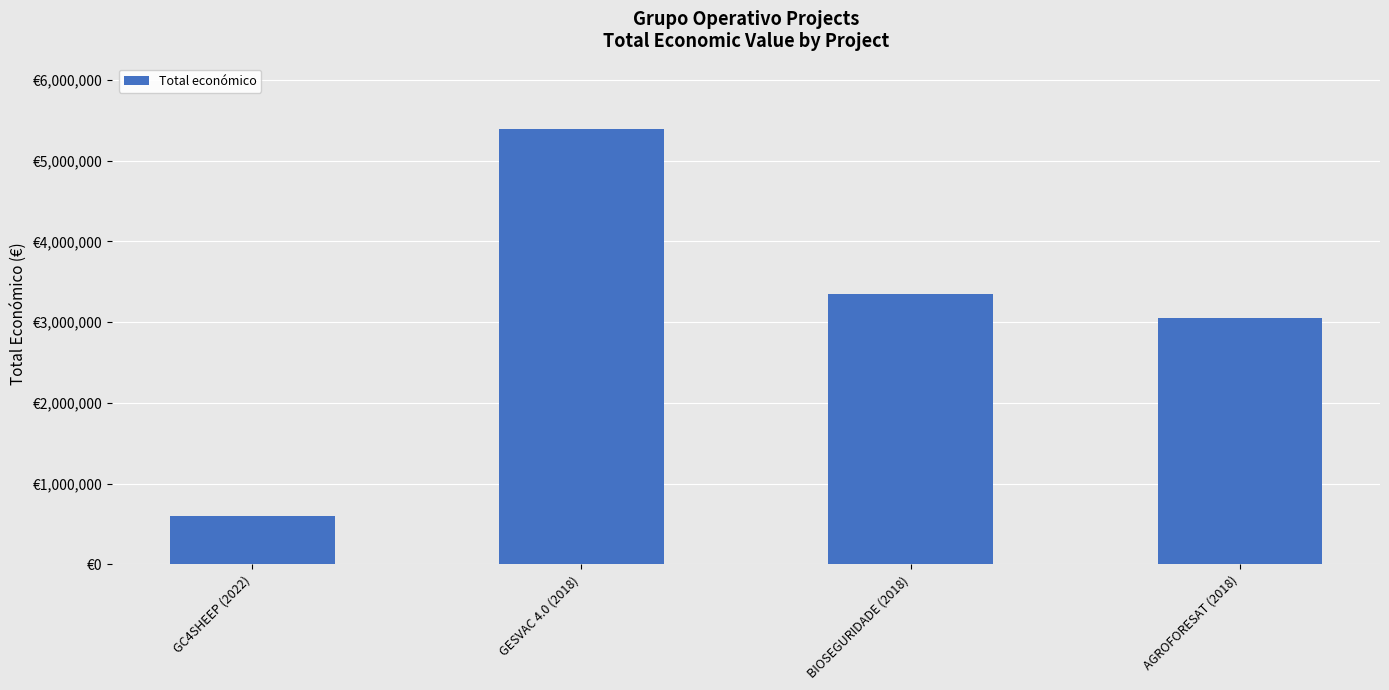

What is the difference between the maximum and minimum values?

4791576